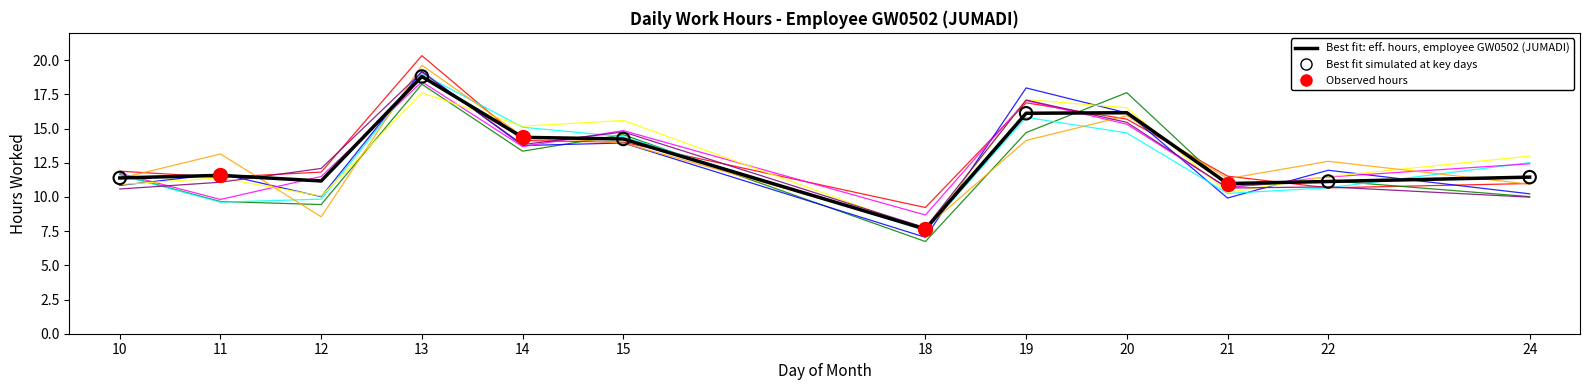

What is the spread (max minus min) of values at 10?

1.3